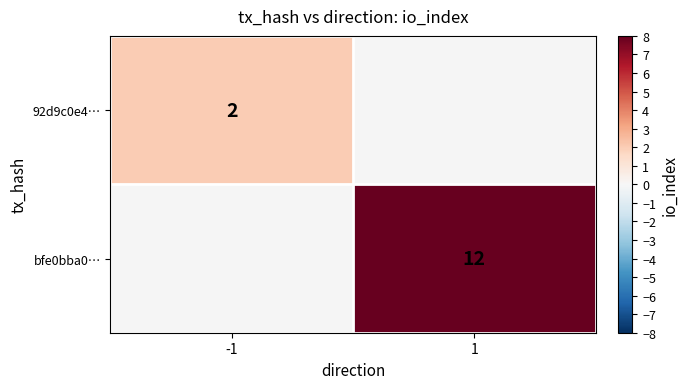

True or false: 92d9c0e4… has a value of 1 at -1.

False